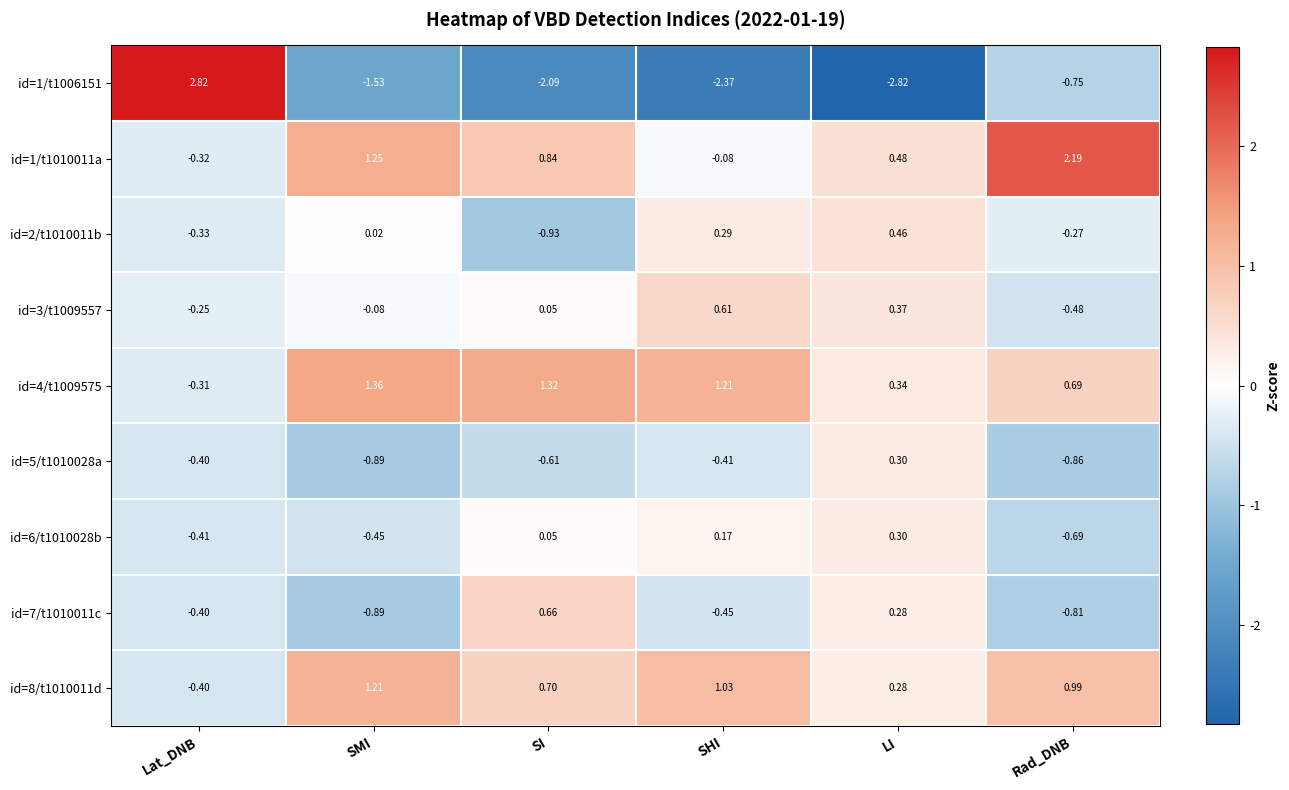

Where is id=3/t1009557 nearest to the value 0?

SI